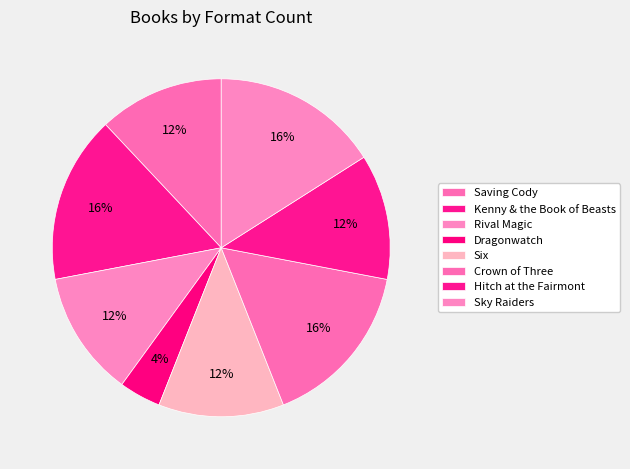

How many segments does this pie chart have?

8